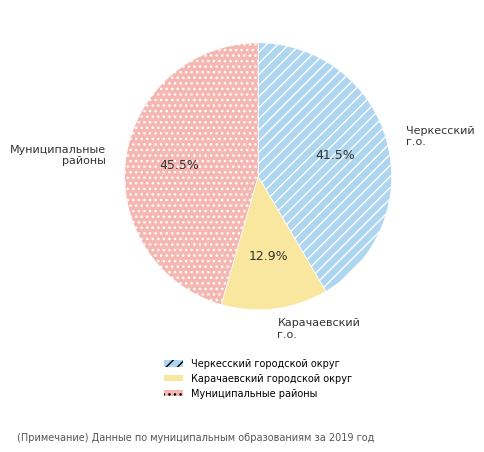

Which category has the biggest portion of the pie?

Муниципальные районы